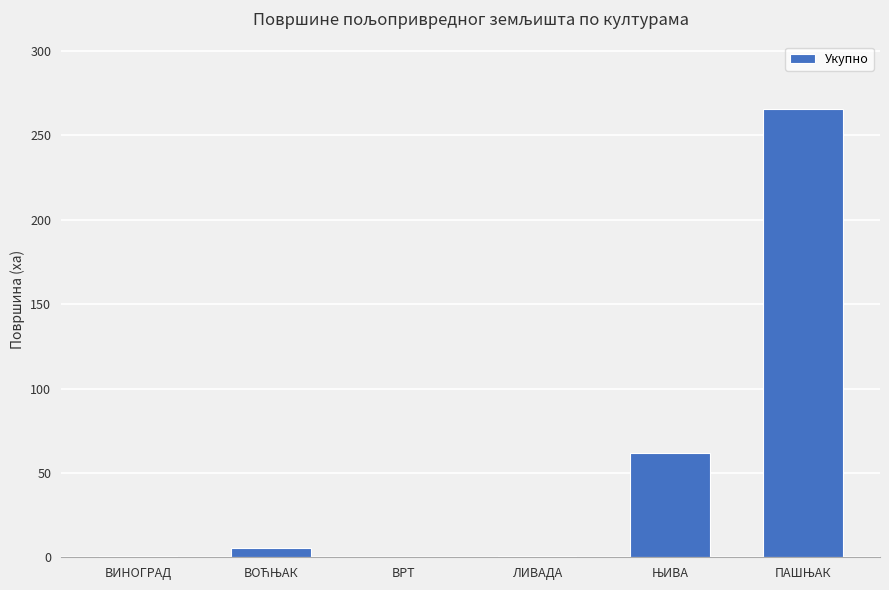

What is the maximum value shown in the chart?

265.8